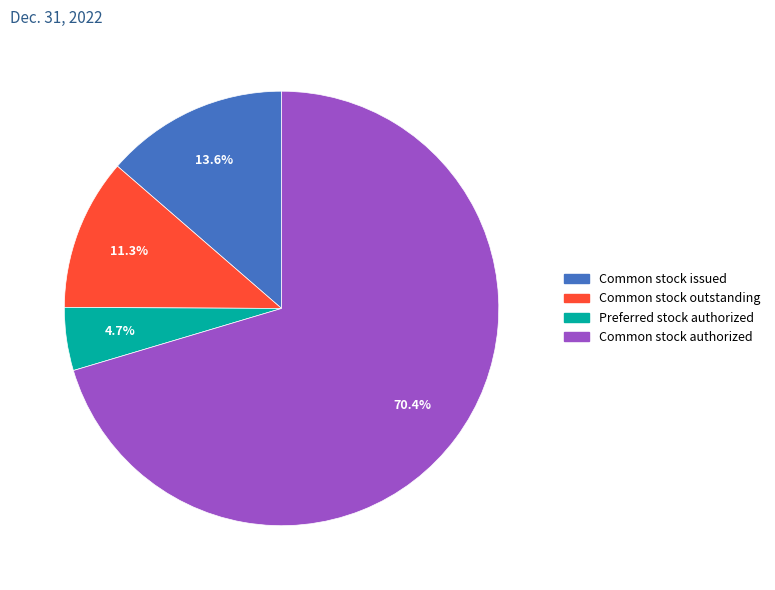

Which category accounts for the majority?

Common stock authorized